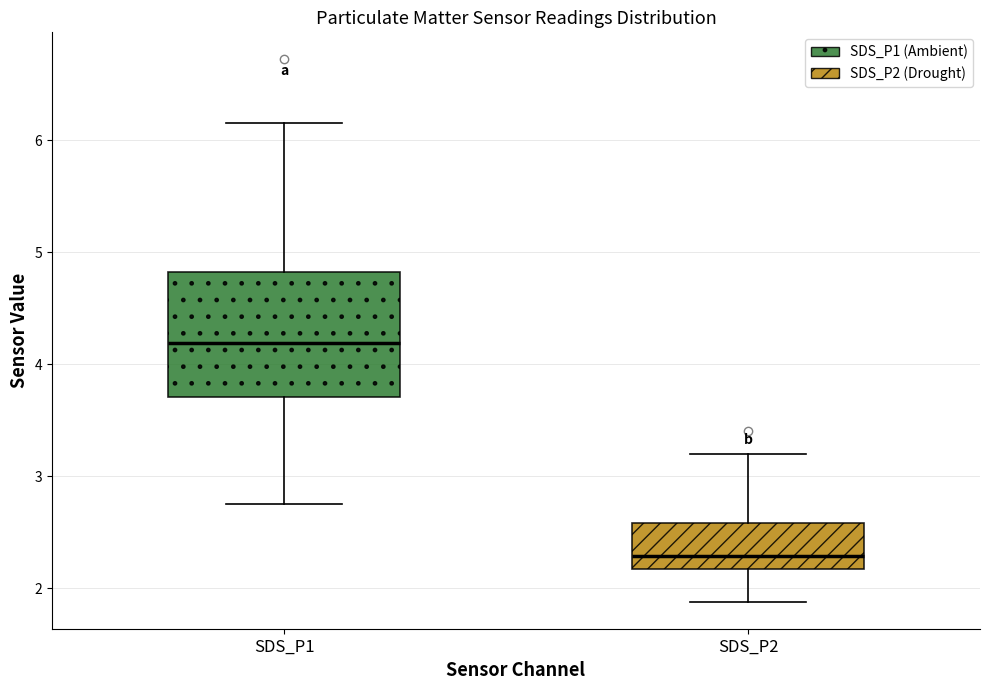

Reading left to right, read every box against the y-axis: the position of its median line, the range the box covers, and the ends of its whiskers. The values are not printed on the chart, so give them approximately, as read against the axis.

SDS_P1: median 4.2, box 3.7 to 4.8, whiskers 2.8 to 6.2
SDS_P2: median 2.3, box 2.2 to 2.6, whiskers 1.9 to 3.2